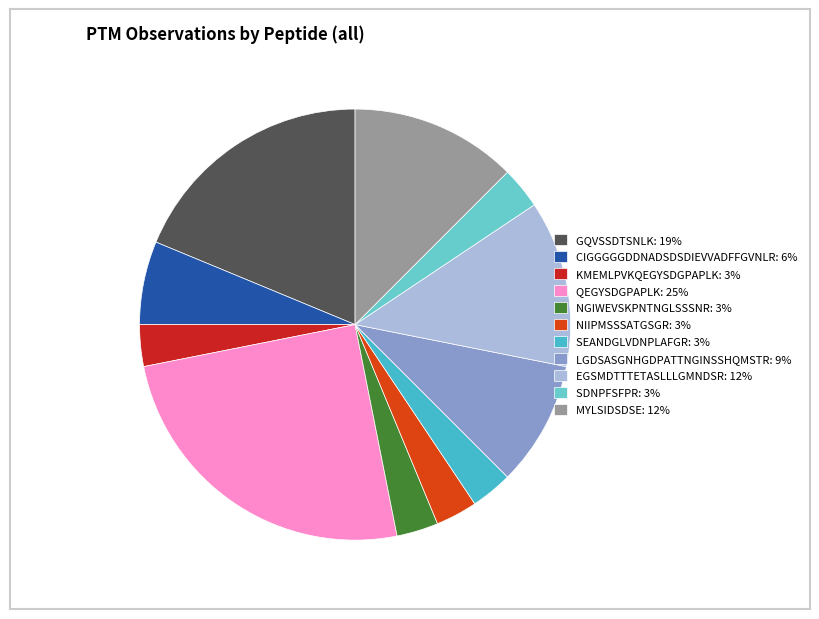

How many slices are in this pie chart?

11